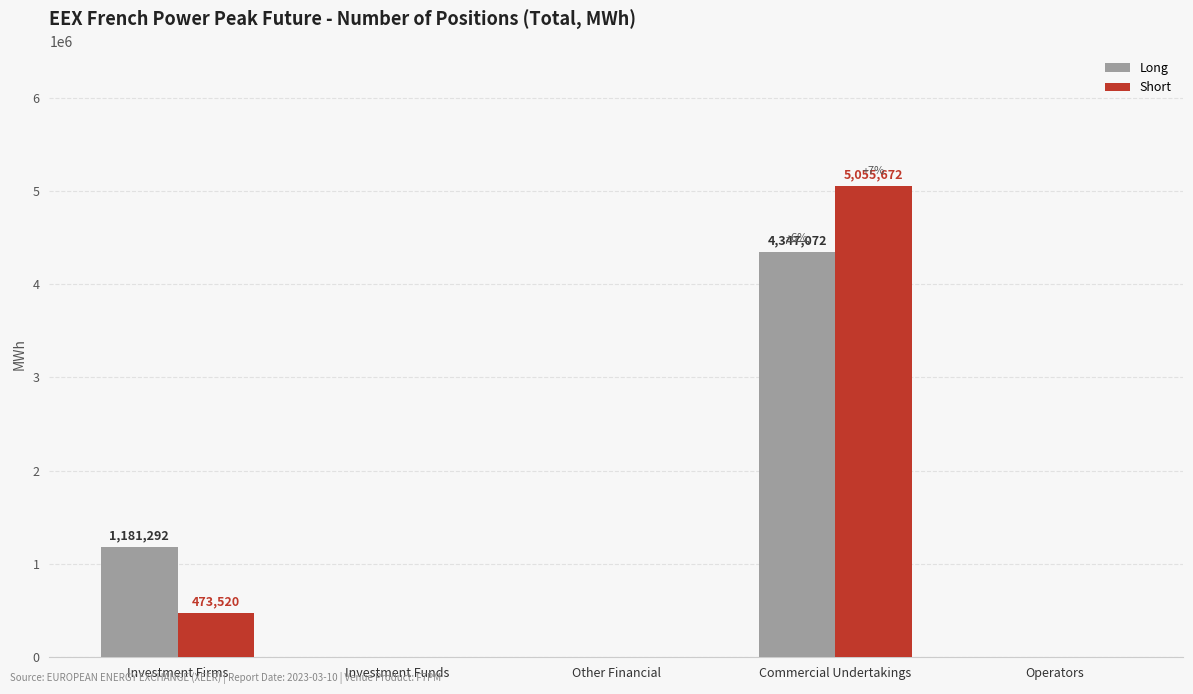

Is it true that Long equals 4347072 at Commercial Undertakings?

True